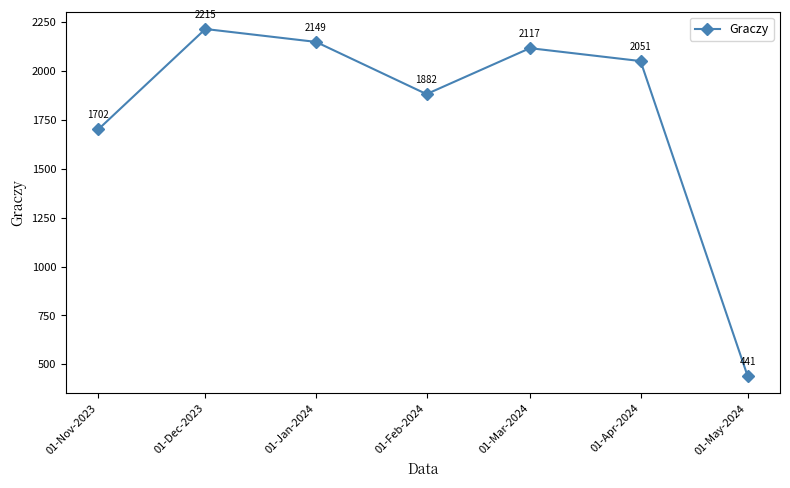

What is the maximum value shown in the chart?

2215